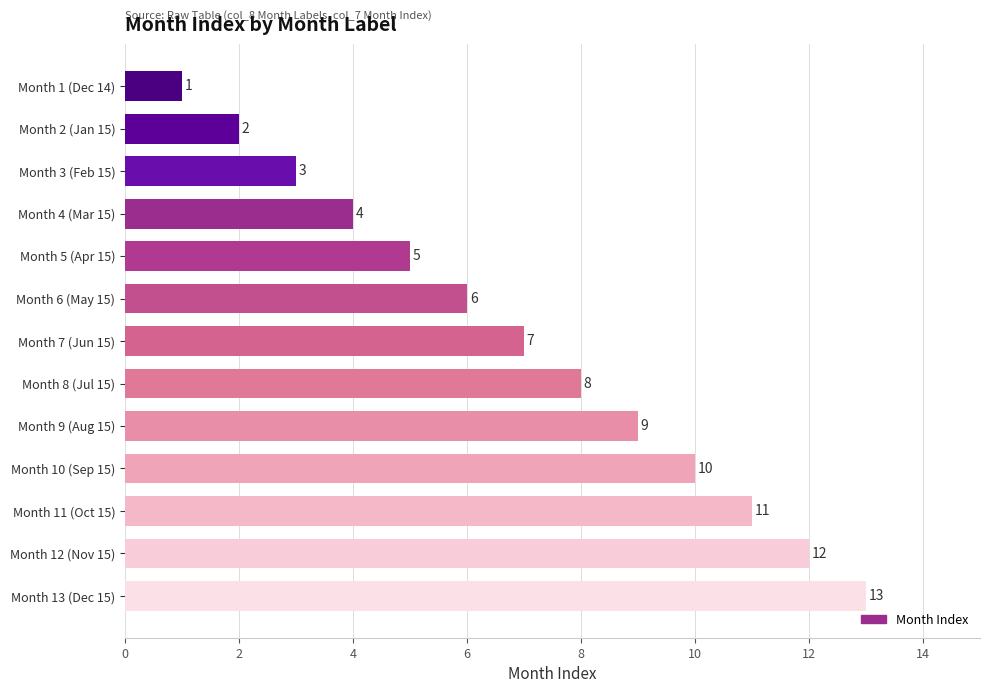

What is the difference between the second highest and second lowest values?

10